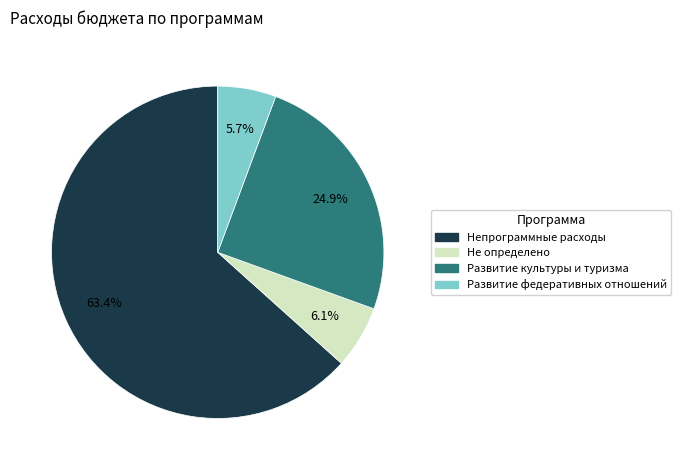

How many segments does this pie chart have?

4